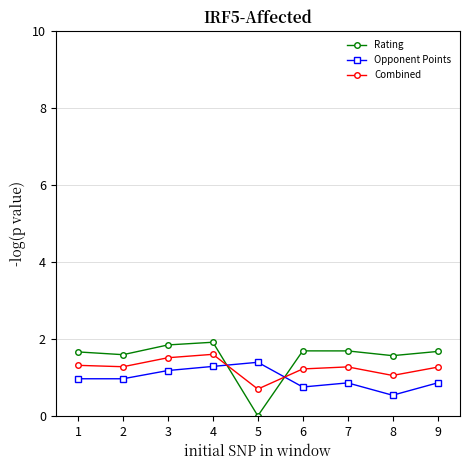

Which series has the widest spread of values?

Rating